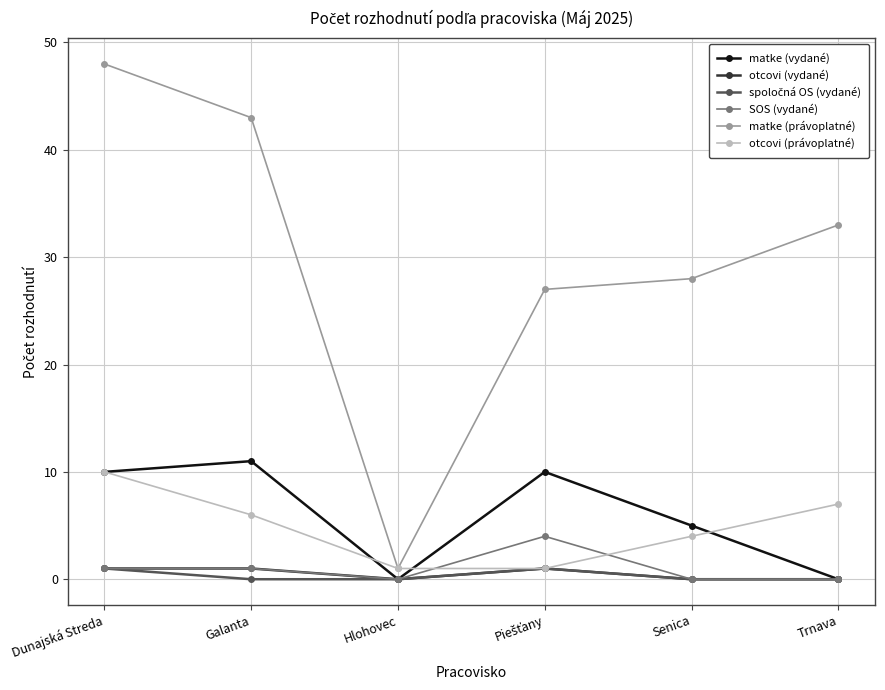

What is the difference between the maximum and second lowest values in the otcovi (právoplatné) series?

9